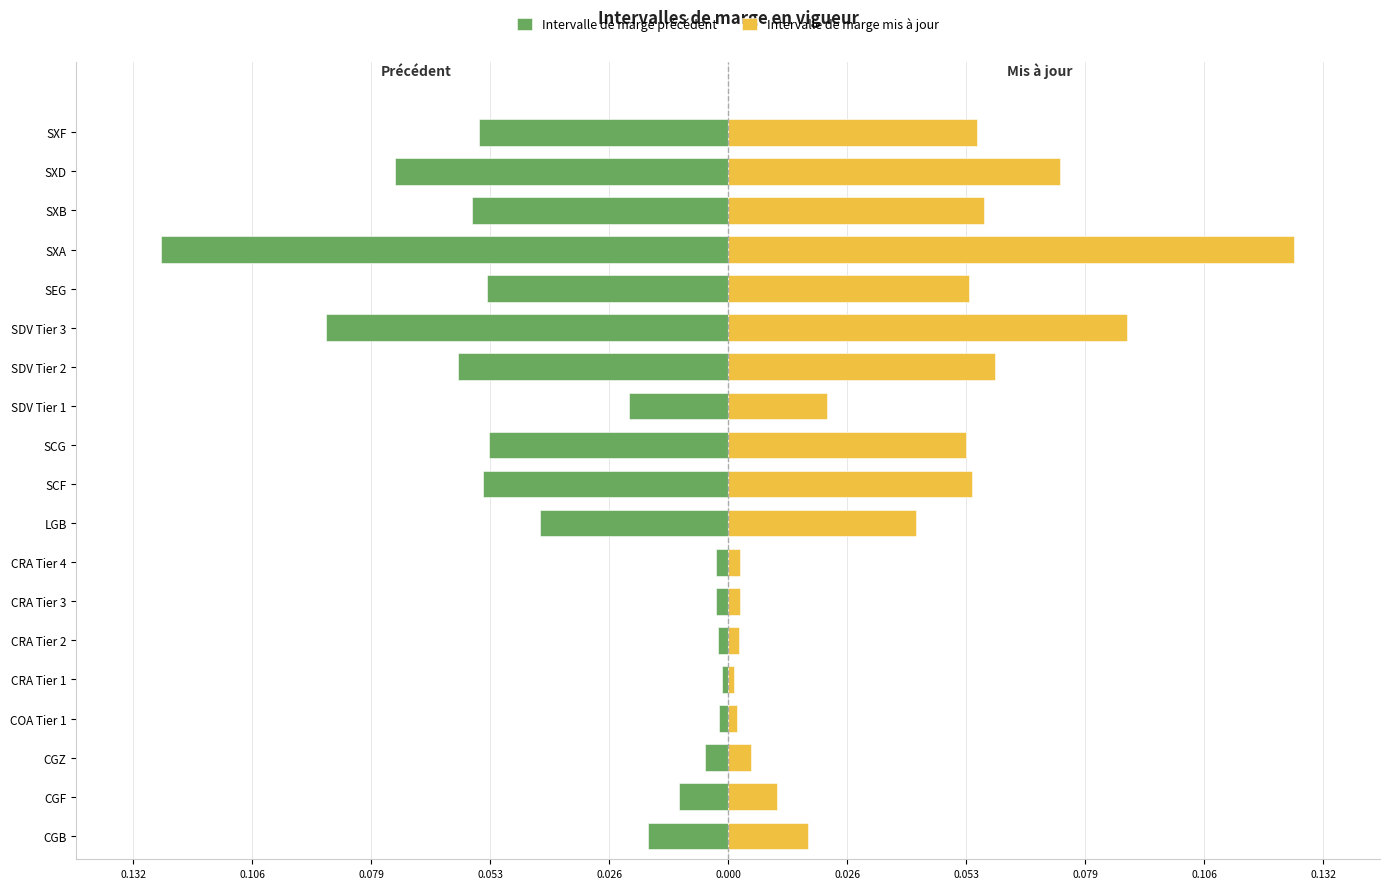

Reading right to left, transcribe all the data shown in this chart.

Intervalle de marge précédent: -0.1	-0.1	-0.1	-0.1	-0.1	-0.1	-0.1	-0.0	-0.1	-0.1	-0.0	-0.0	-0.0	-0.0	-0.0	-0.0	-0.0	-0.0	-0.0
Intervalle de marge mis à jour: 0.1	0.1	0.1	0.1	0.1	0.1	0.1	0.0	0.1	0.1	0.0	0.0	0.0	0.0	0.0	0.0	0.0	0.0	0.0